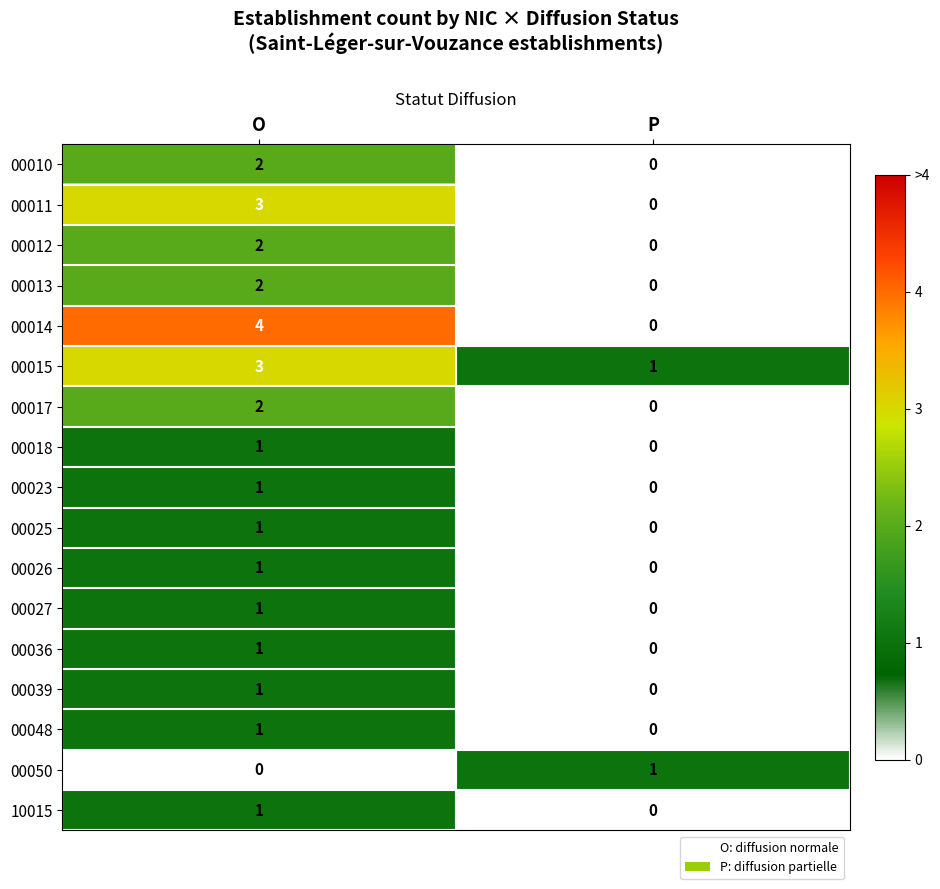

Is the value of 00010 at P greater than the value of 00012 at O?

No